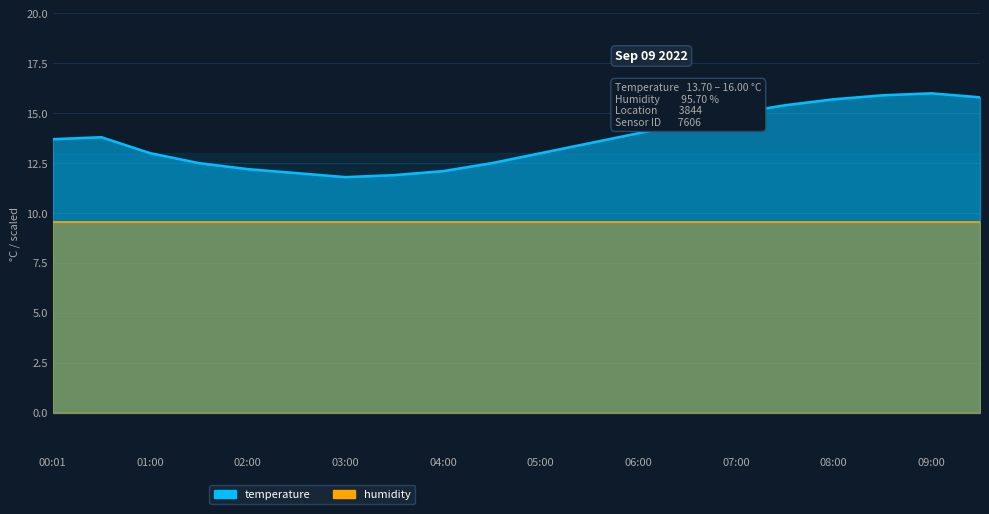

What is the greatest value displayed?

16.0